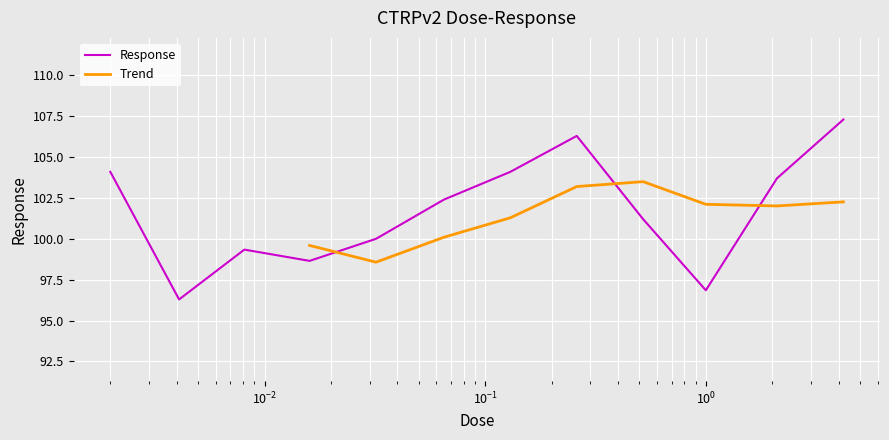

Which has a higher value, 0.065 or 0.0041?

0.065